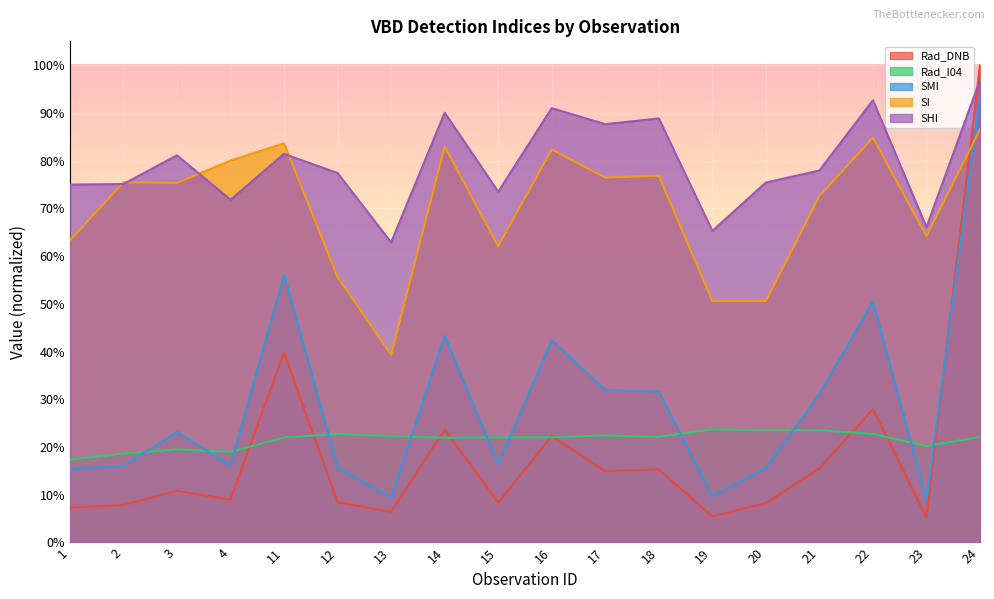

True or false: SHI and SMI cross at least once.

False